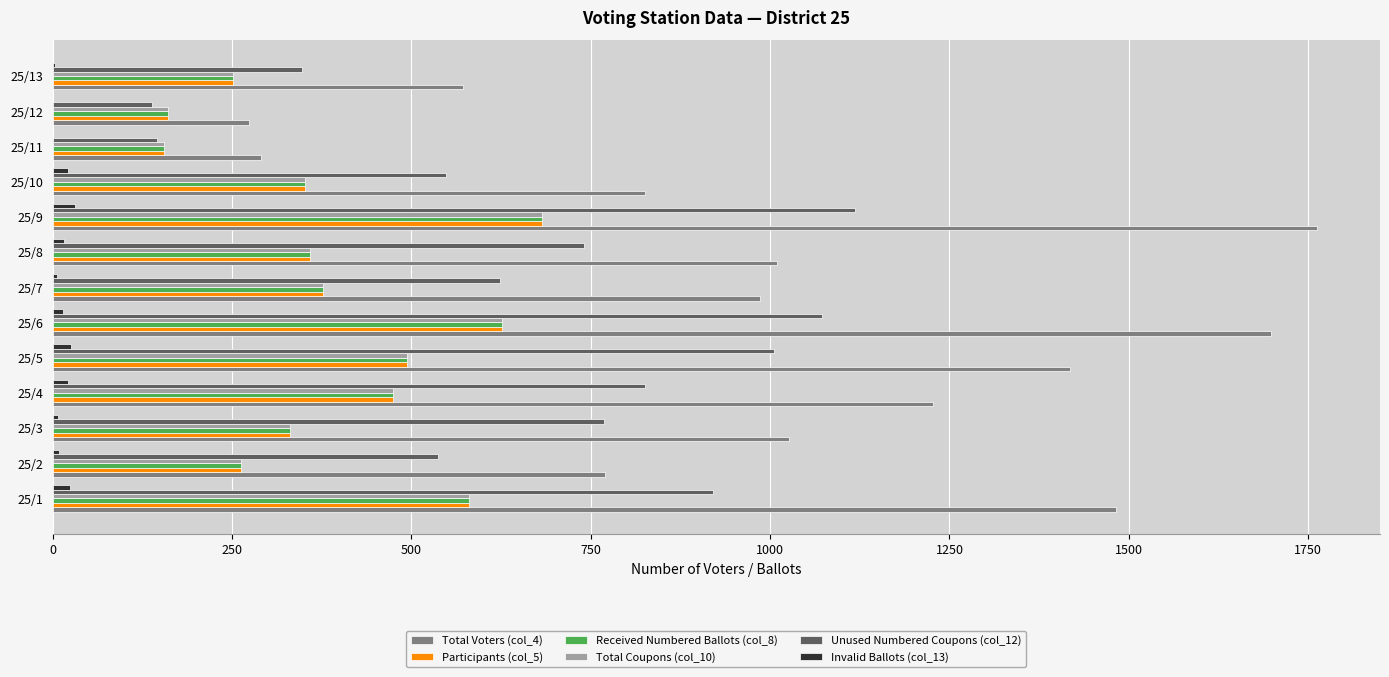

Which series has the widest spread of values?

Total Voters (col_4)